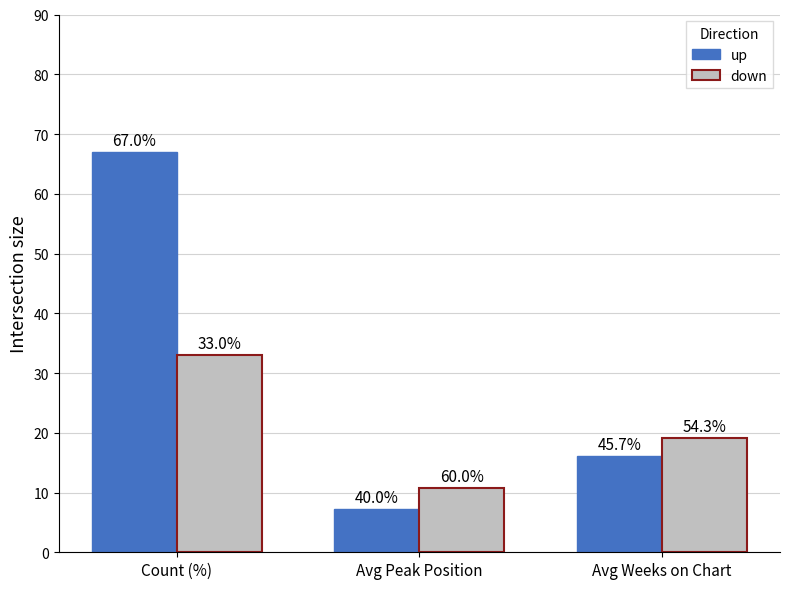

Is the value of up at Avg Peak Position greater than the value of down at Avg Peak Position?

No